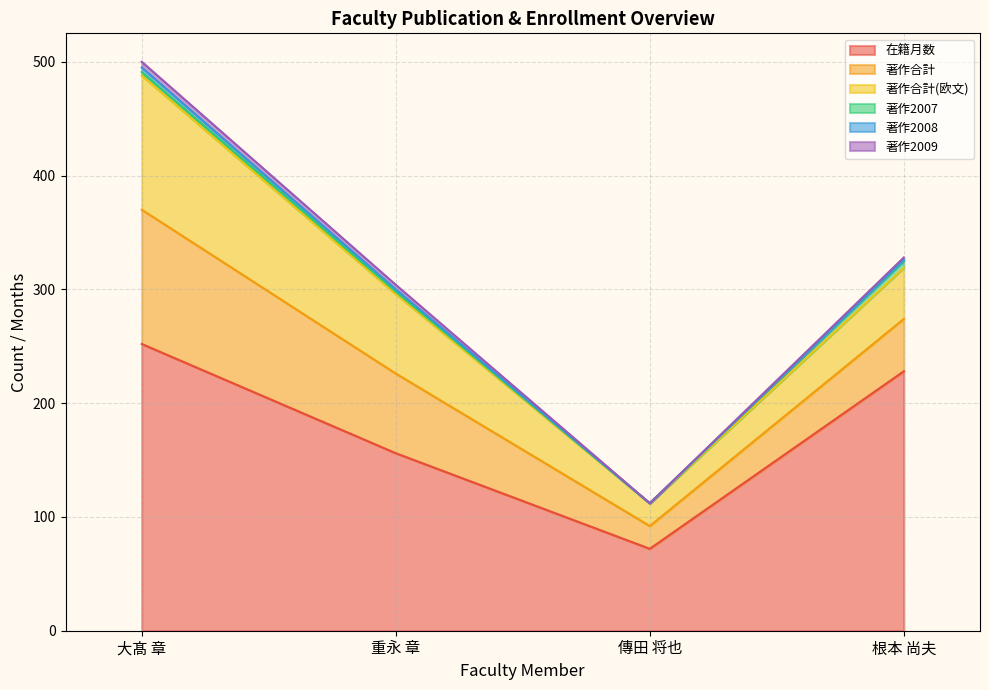

Rank the series at 重永 章 from lowest to highest value.

著作2007, 著作2008, 著作2009, 著作合計, 著作合計(欧文), 在籍月数